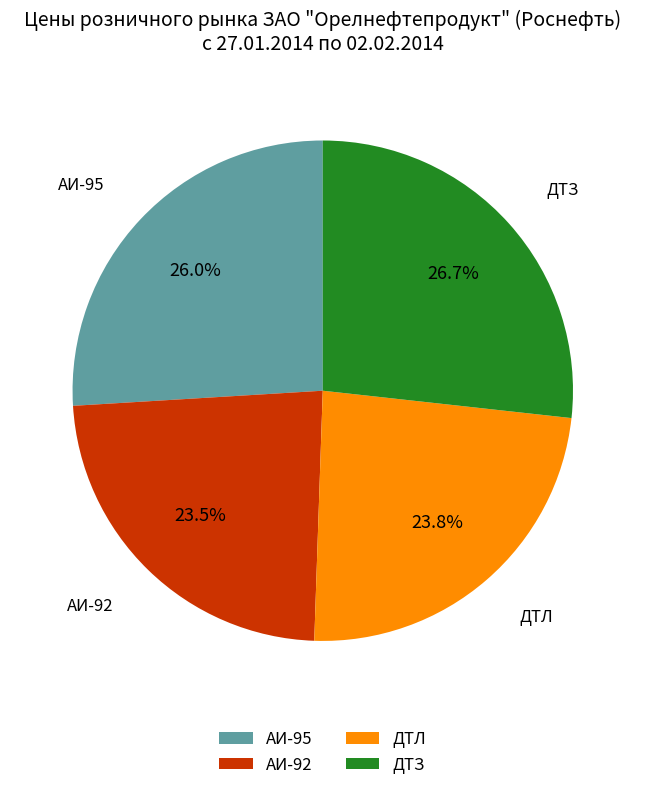

How many segments does this pie chart have?

4